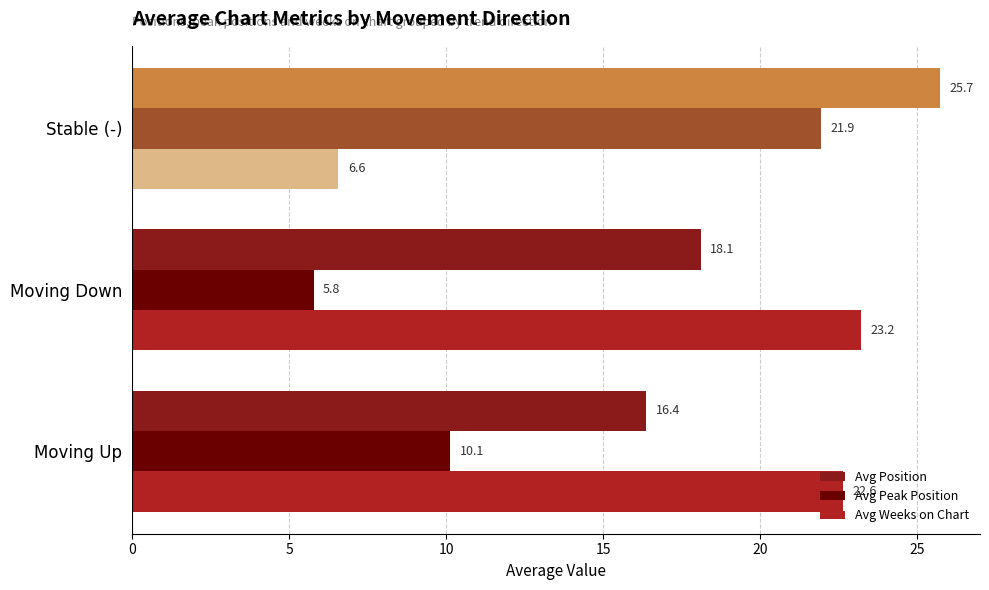

List the series in order of their overall mean, highest first.

Avg Position, Avg Weeks on Chart, Avg Peak Position